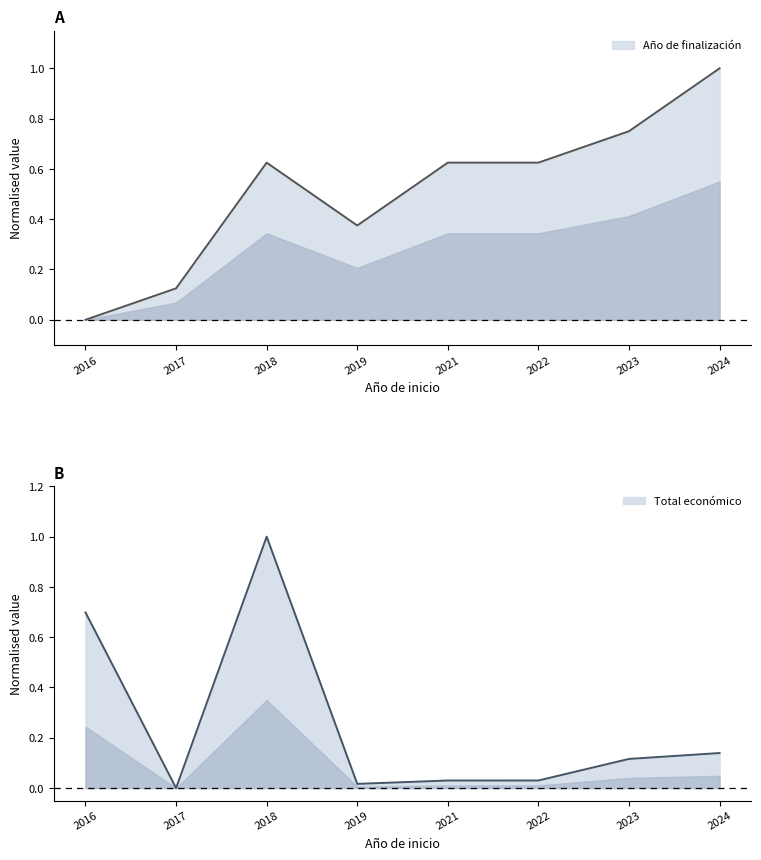

Count the Año de finalización values in the range 0 to 1.

8